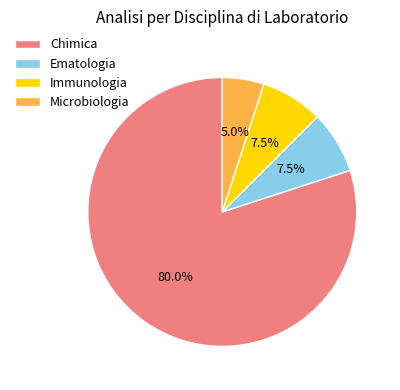

Is there a majority slice in this chart?

Yes